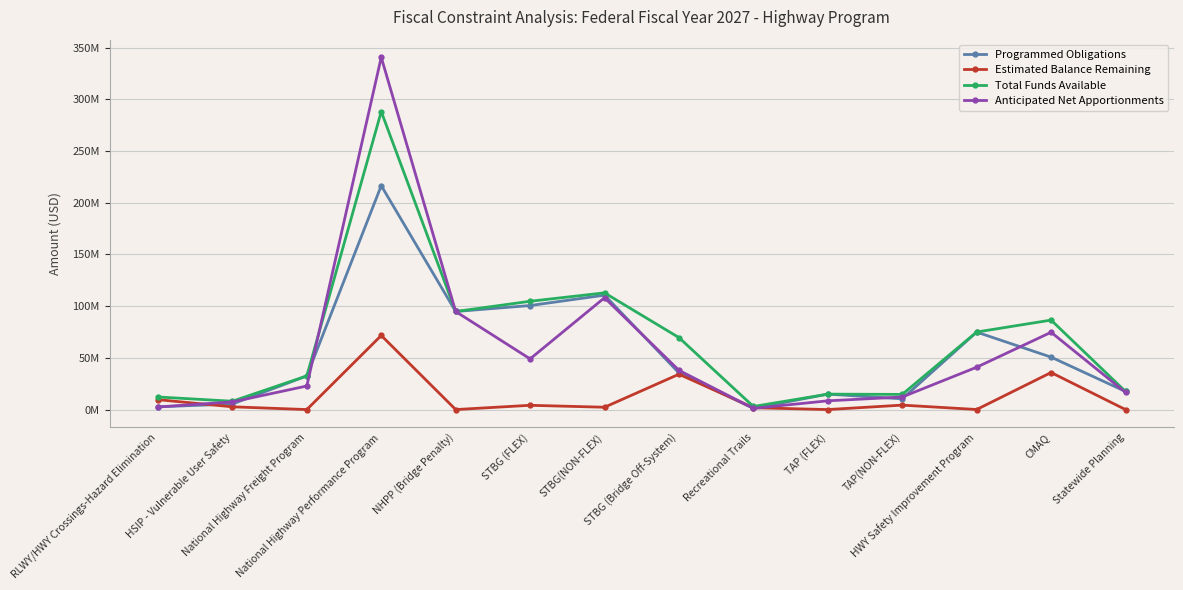

What are all the series names shown in the legend?

Programmed Obligations, Estimated Balance Remaining, Total Funds Available, Anticipated Net Apportionments